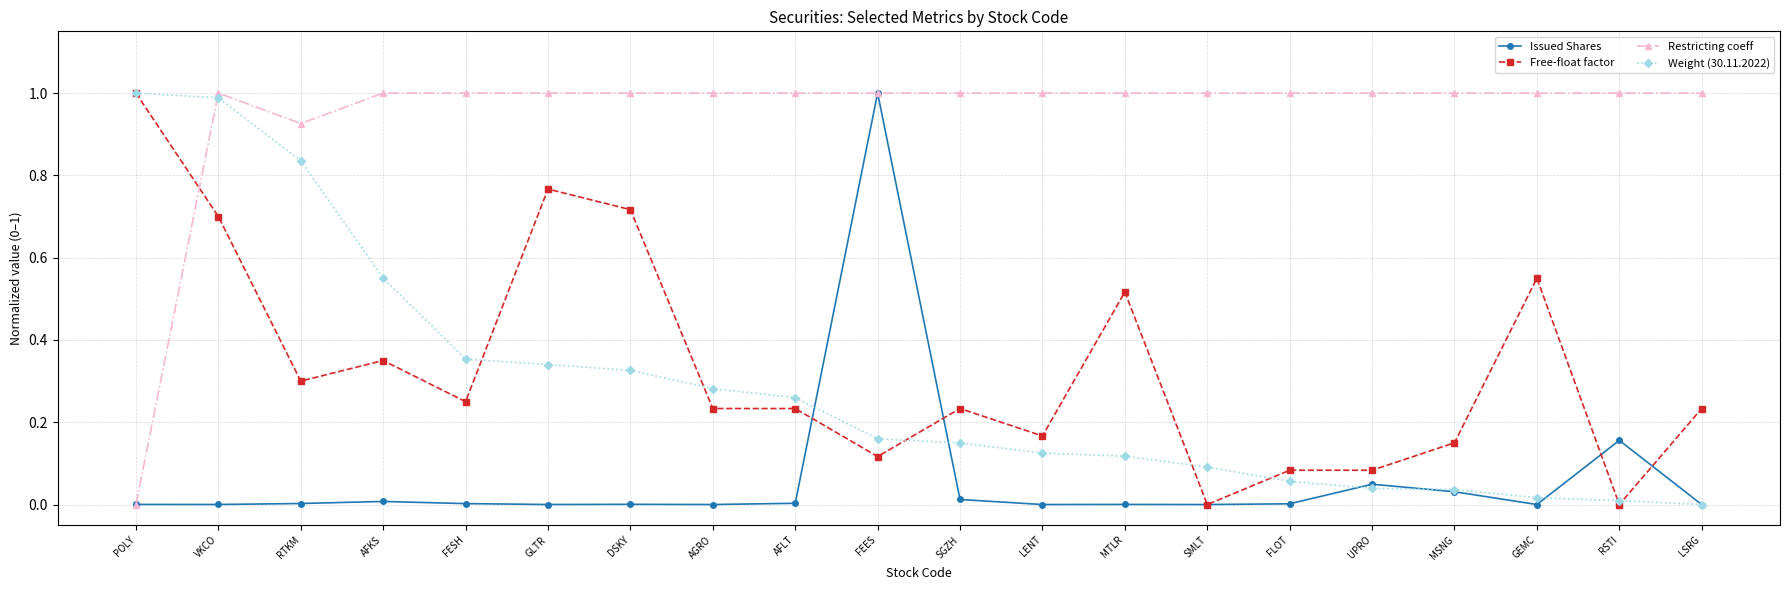

Is the value of Restricting coeff at FESH greater than the value of Free-float factor at RTKM?

Yes